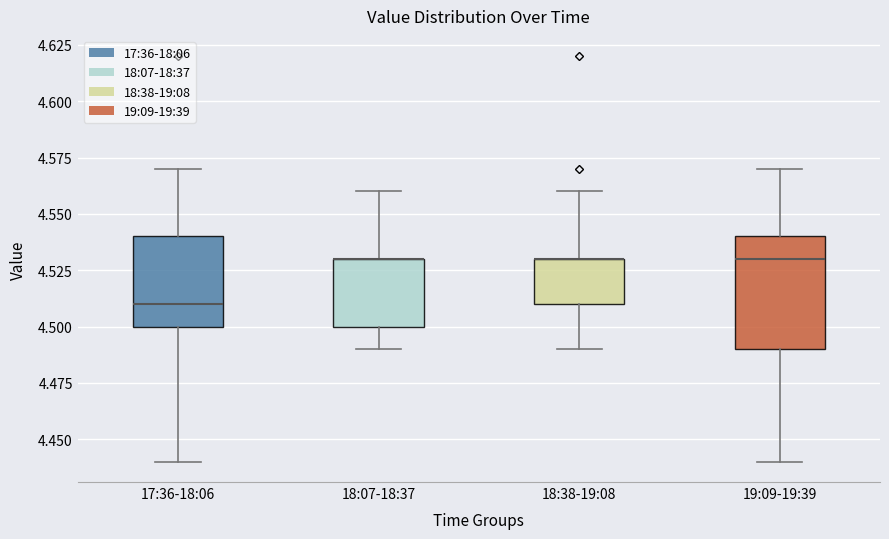

Reading left to right, transcribe this box plot: for each box, give where its median line is, the range the box spans, and where its two whiskers end, as read against the y-axis. The values are not printed on the chart, so give them approximately, as read against the axis.

17:36-18:06: median 4.51, box 4.50 to 4.54, whiskers 4.44 to 4.57
18:07-18:37: median 4.53 (drawn on the box's upper edge), box 4.50 to 4.53, whiskers 4.49 to 4.56
18:38-19:08: median 4.53 (drawn on the box's upper edge), box 4.51 to 4.53, whiskers 4.49 to 4.56
19:09-19:39: median 4.53, box 4.49 to 4.54, whiskers 4.44 to 4.57